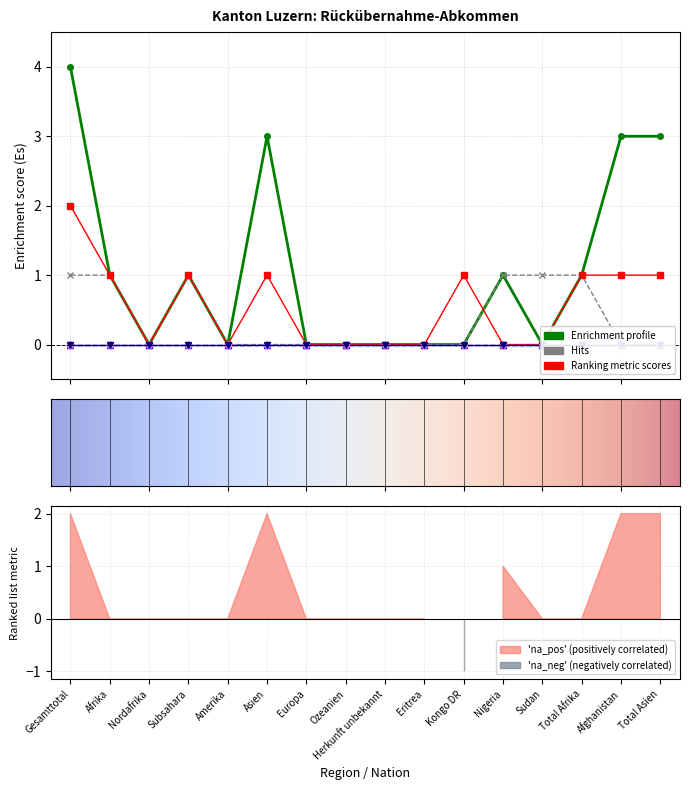

Count the Out-Verfahren (col_2) values in the range 0 to 3.

15